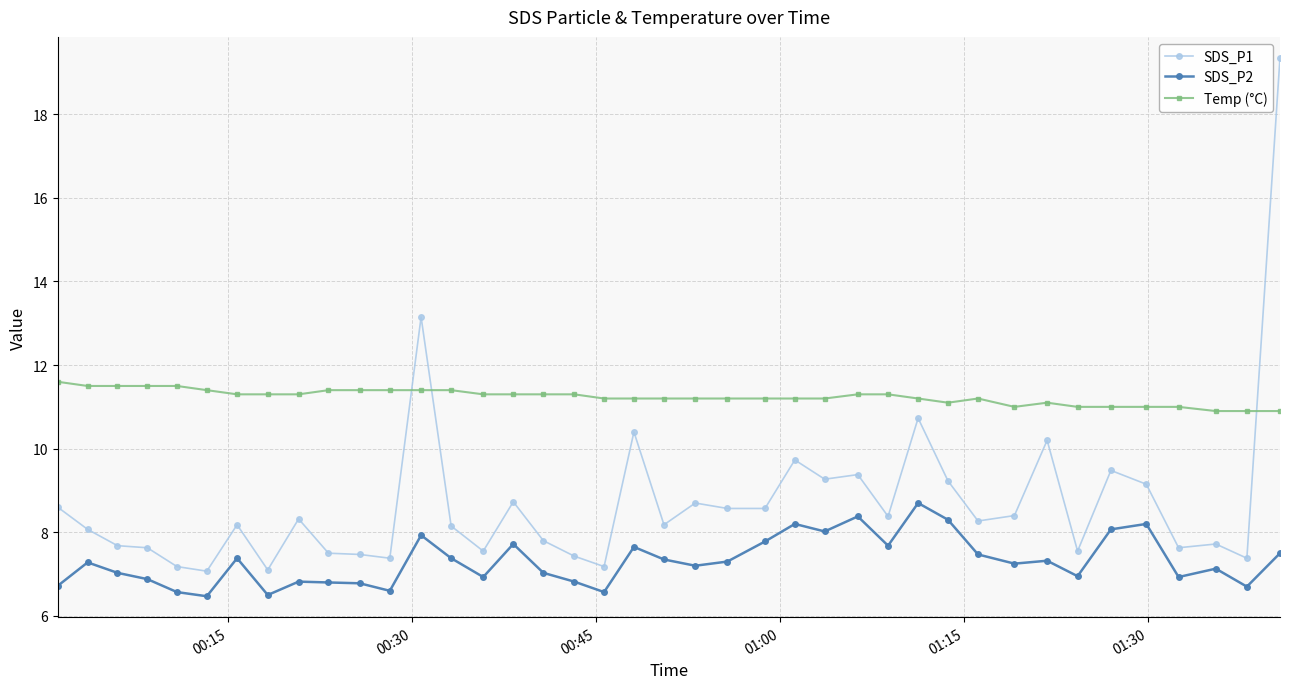

Which series has the largest total across all categories?

Temp (°C)